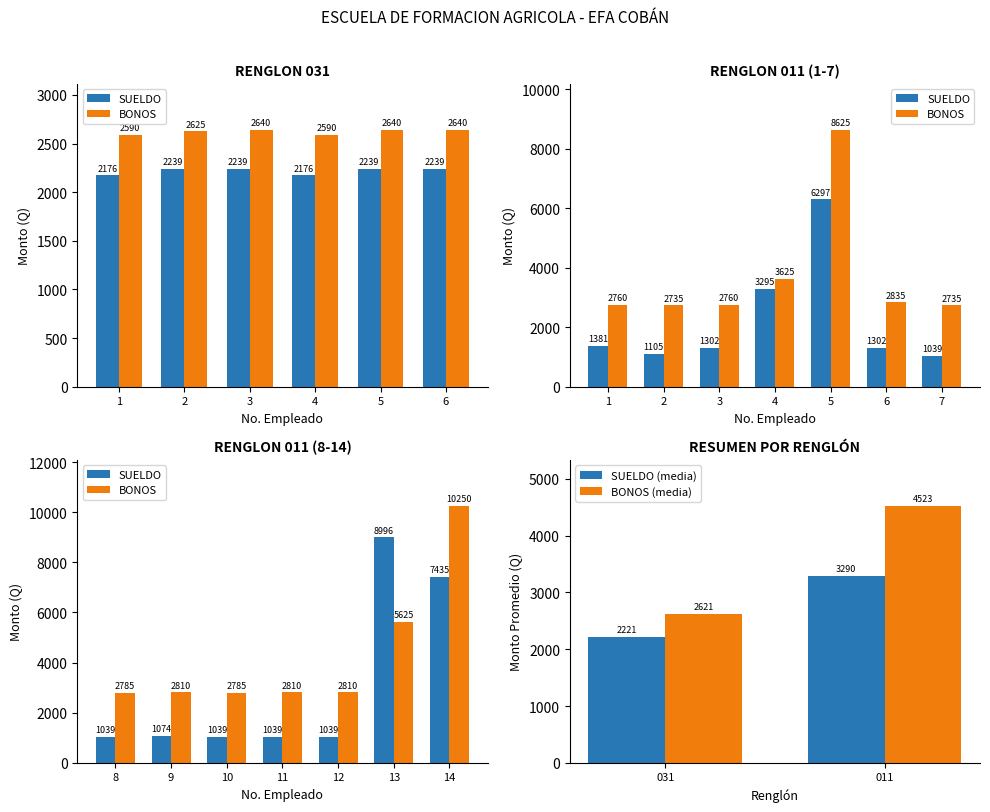

List the labels in order of SUELDO (media) value, largest first.

011, 031